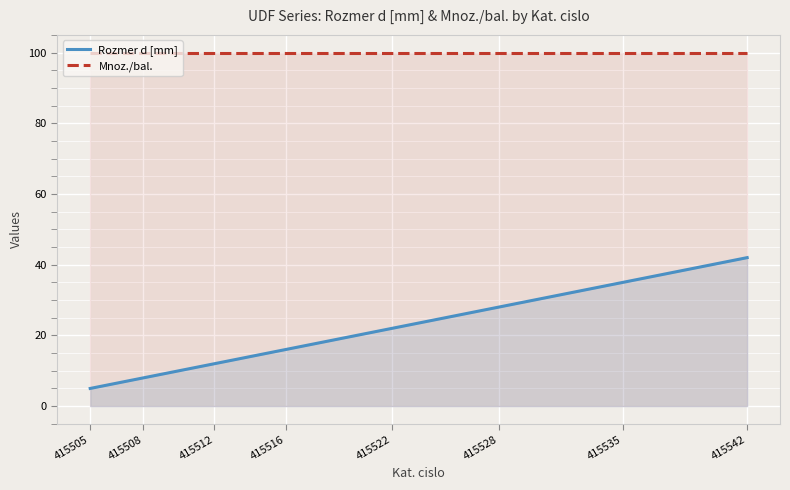

What is the difference between the highest and lowest values at 415528?

72